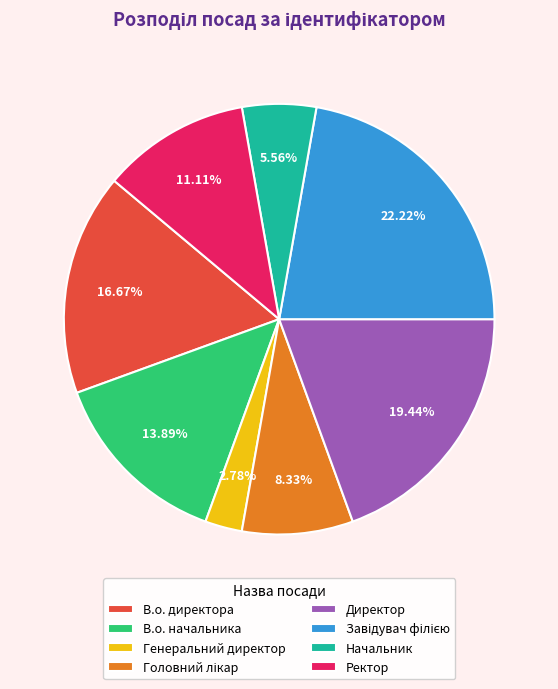

How many slices are in this pie chart?

8